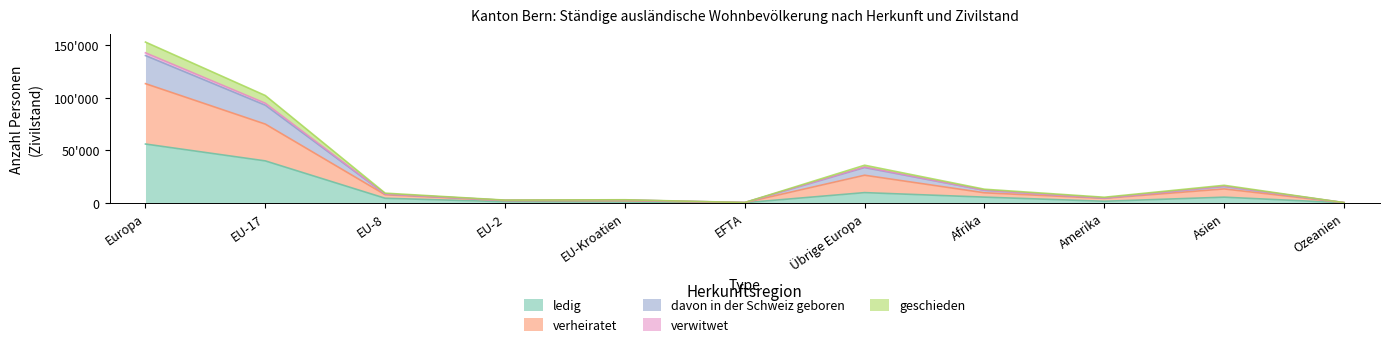

Does the chart have visible grid lines?

No